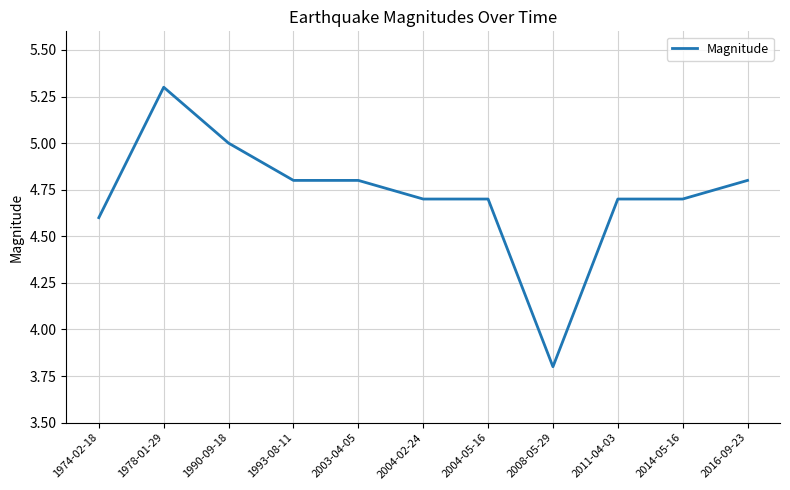

Reading left to right, what are all the values shown in this chart?

1974-02-18=4.6	1978-01-29=5.3	1990-09-18=5.0	1993-08-11=4.8	2003-04-05=4.8	2004-02-24=4.7	2004-05-16=4.7	2008-05-29=3.8	2011-04-03=4.7	2014-05-16=4.7	2016-09-23=4.8